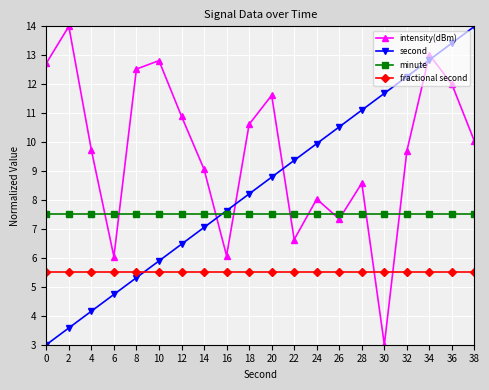

What is the value of the fractional second point at the 15th from the left?

5.5